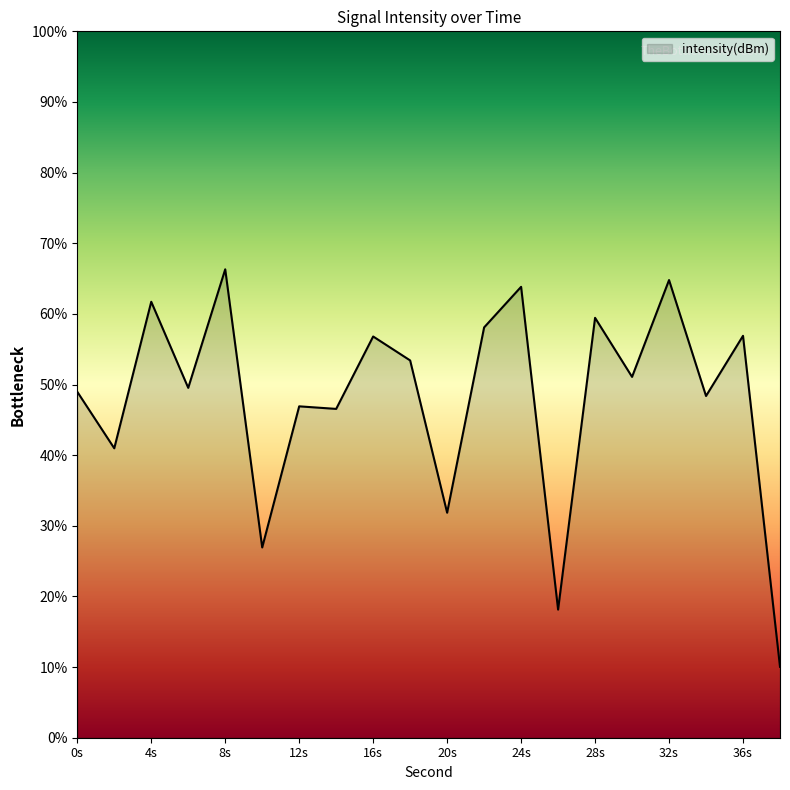

How many lines are shown in the chart?

1